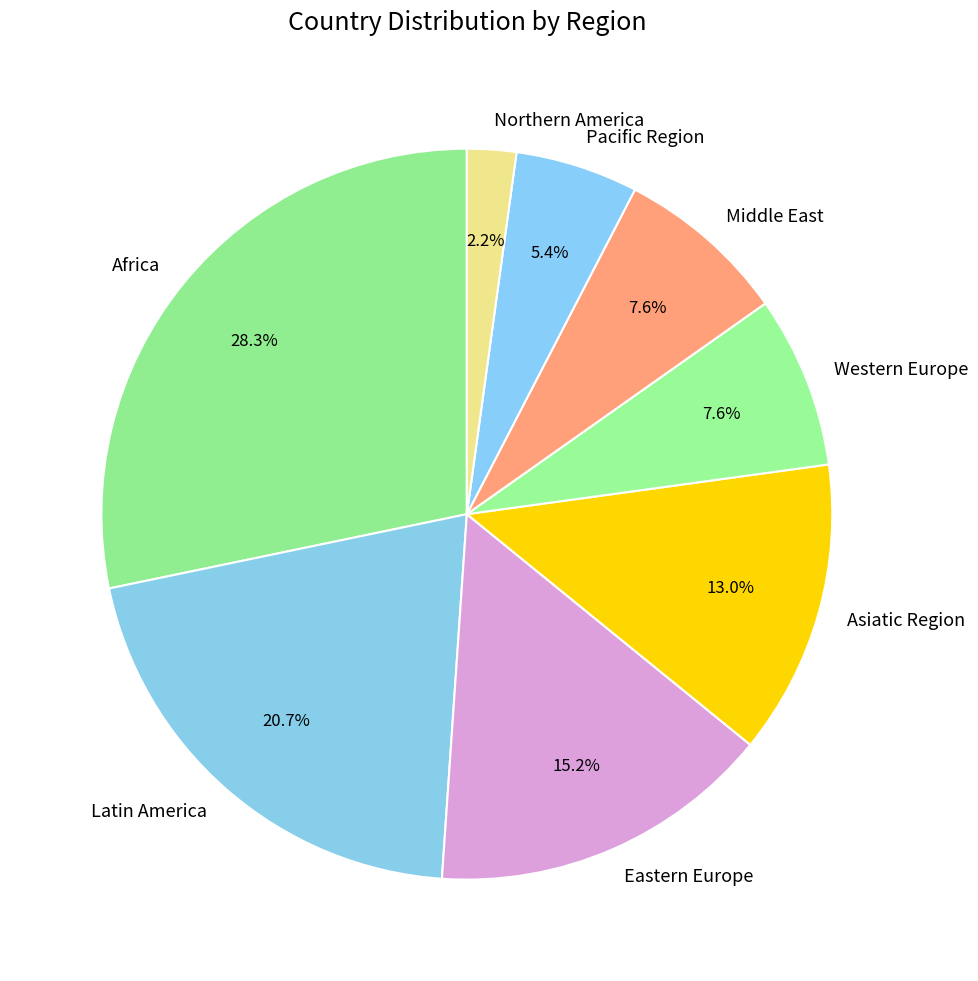

Which slice is the smallest?

Northern America